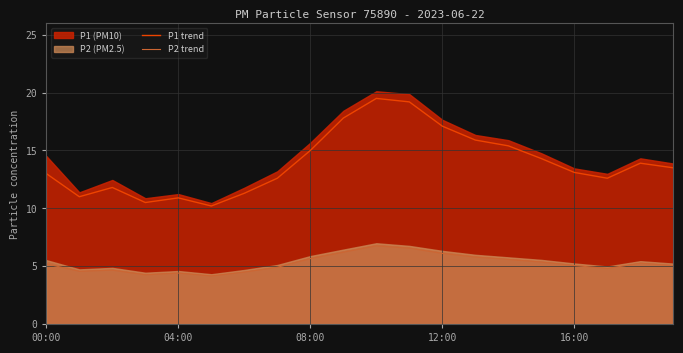

True or false: P1 trend and P2 trend intersect in this chart.

False